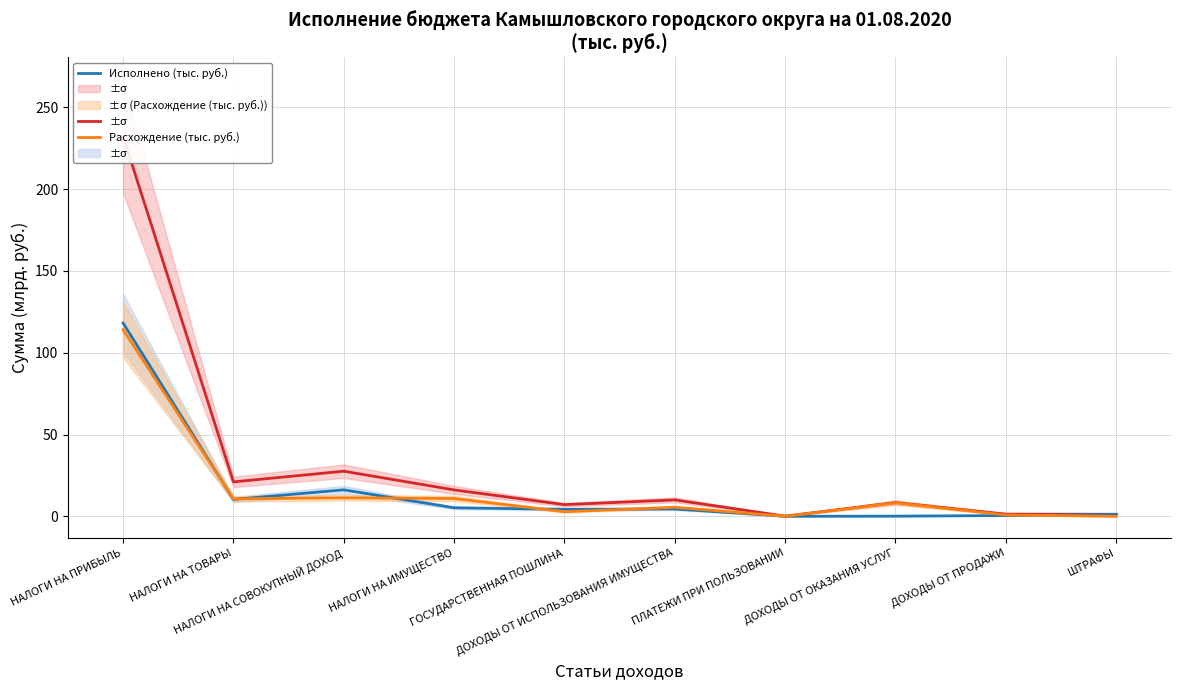

Is the value of Расхождение (тыс. руб.) at НАЛОГИ НА ИМУЩЕСТВО greater than the value of Утверждено (тыс. руб.) at НАЛОГИ НА ТОВАРЫ?

No